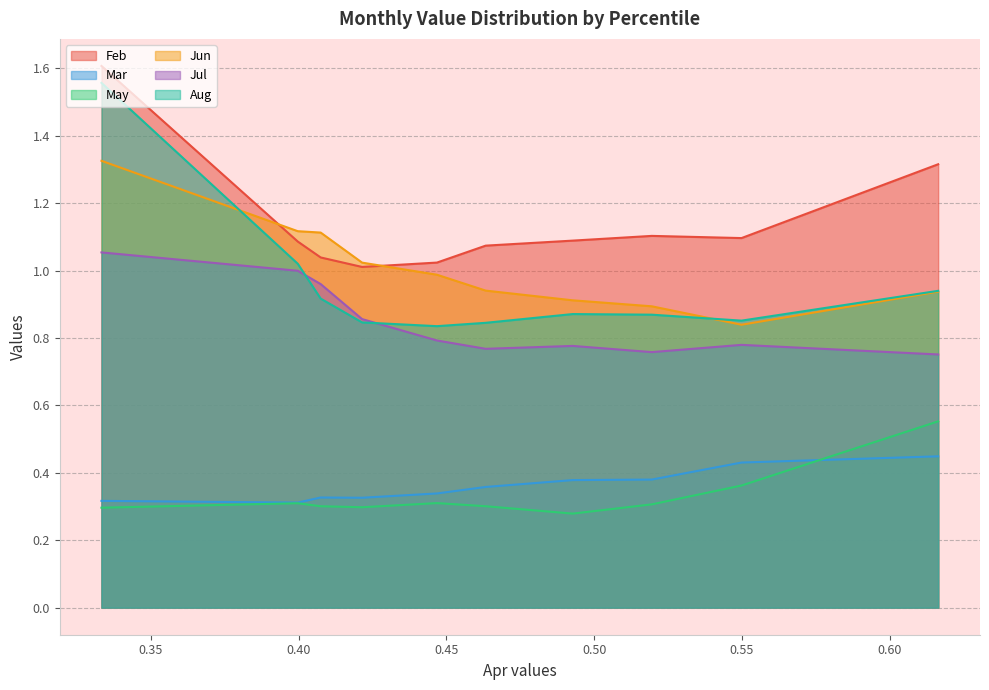

True or false: Jul and May intersect in this chart.

False